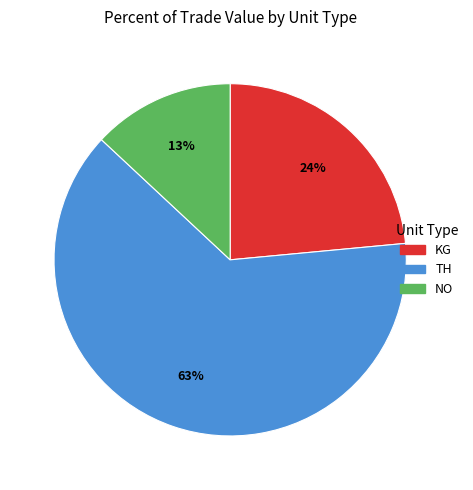

To the nearest percent, what is the difference between the largest and smallest slice percentages?

50%